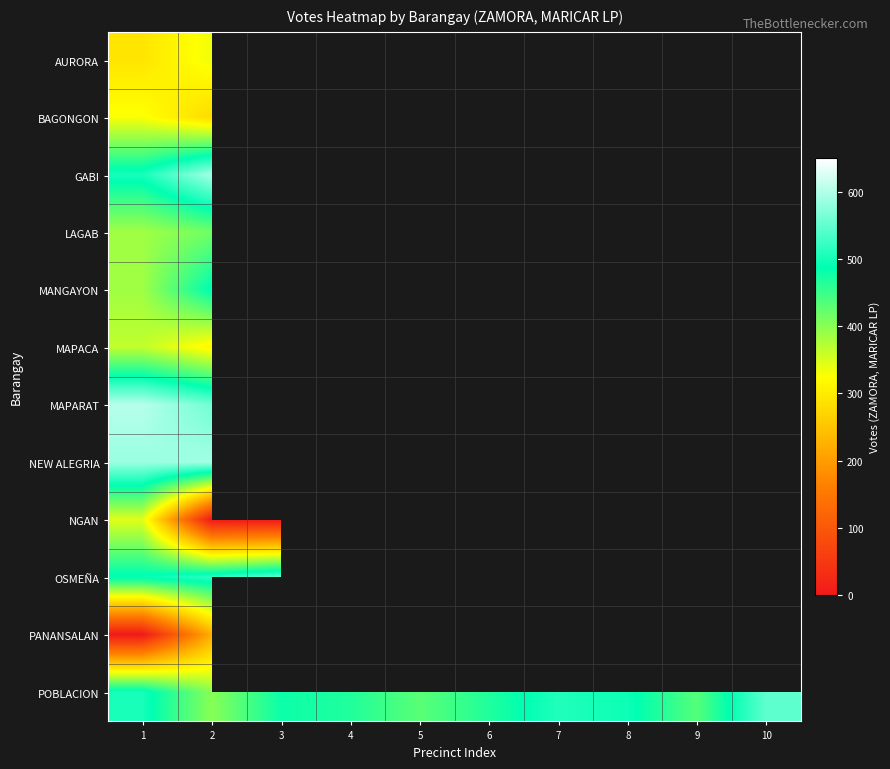

What is the difference between the maximum and minimum values in the AURORA series?

42.0